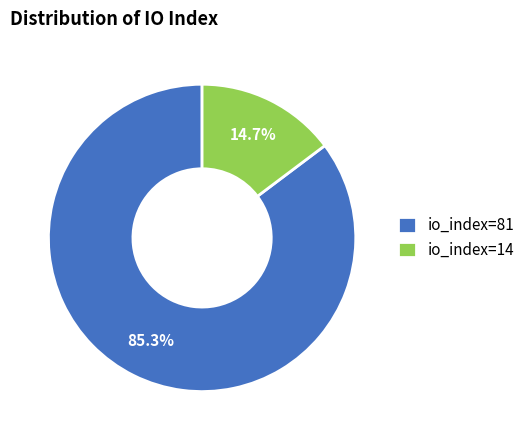

What portion of the pie excludes io_index=14?

85.3%